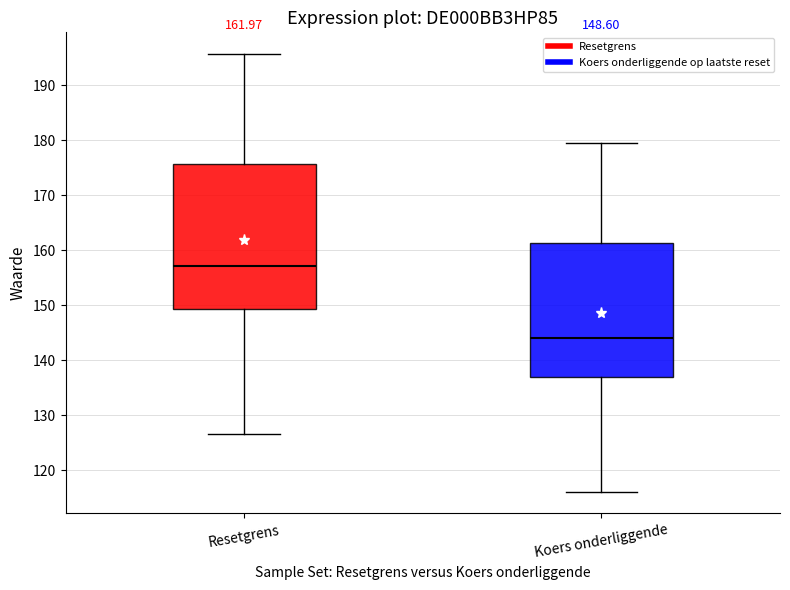

Which box's median line is the highest?

Resetgrens